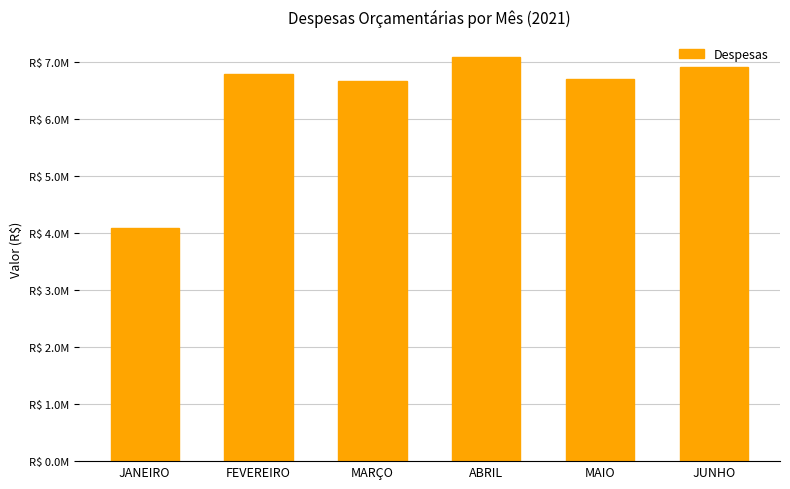

Rank the categories by value from highest to lowest.

ABRIL, JUNHO, FEVEREIRO, MAIO, MARÇO, JANEIRO